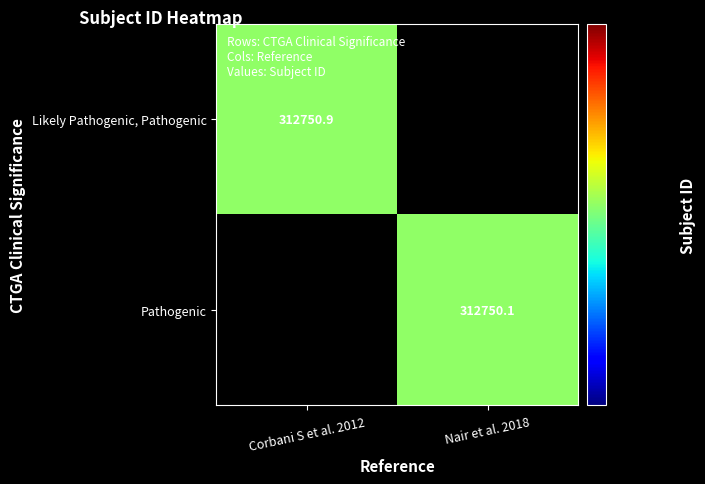

Is it true that Likely Pathogenic, Pathogenic equals 312750.9 at Corbani S et al. 2012?

True